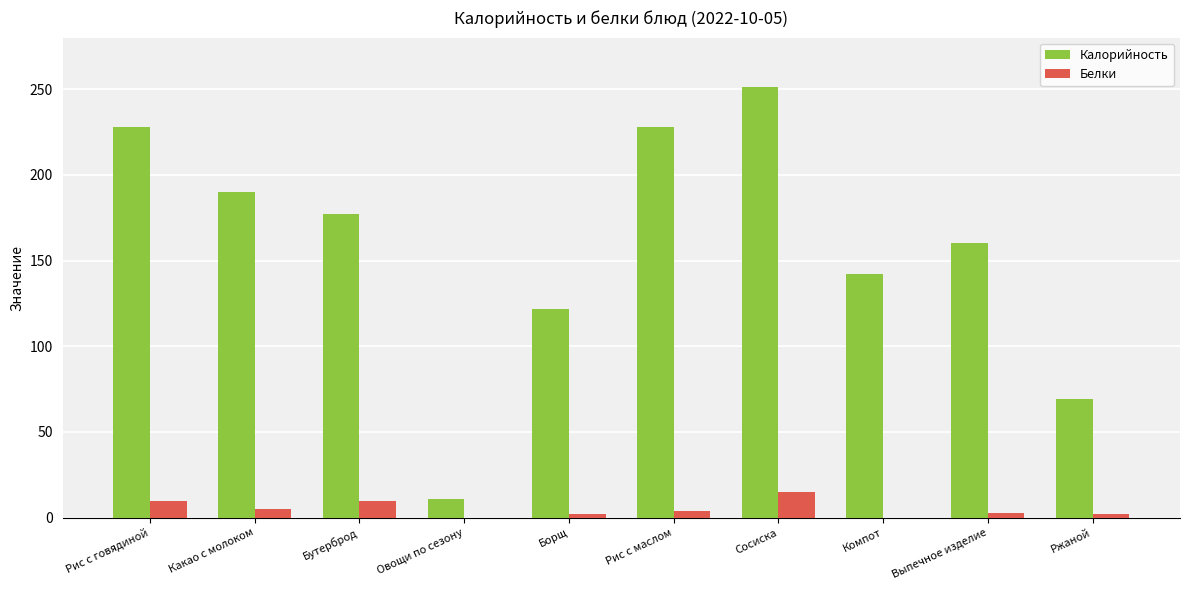

True or false: Калорийность has a value of 125 at Какао с молоком.

False